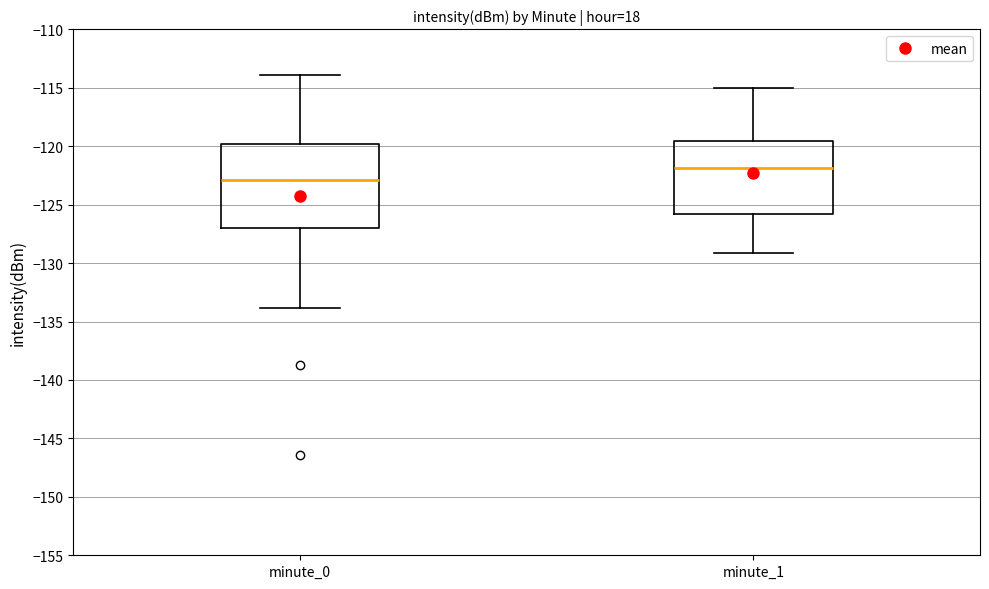

Reading left to right, transcribe this box plot: for each box, give where its median line is, the range the box spans, and where its two whiskers end, as read against the y-axis. The values are not printed on the chart, so give them approximately, as read against the axis.

minute_0: median -123.0, box -127.0 to -120.0, whiskers -134.0 to -114.0
minute_1: median -122.0, box -126.0 to -119.5, whiskers -129.0 to -115.0